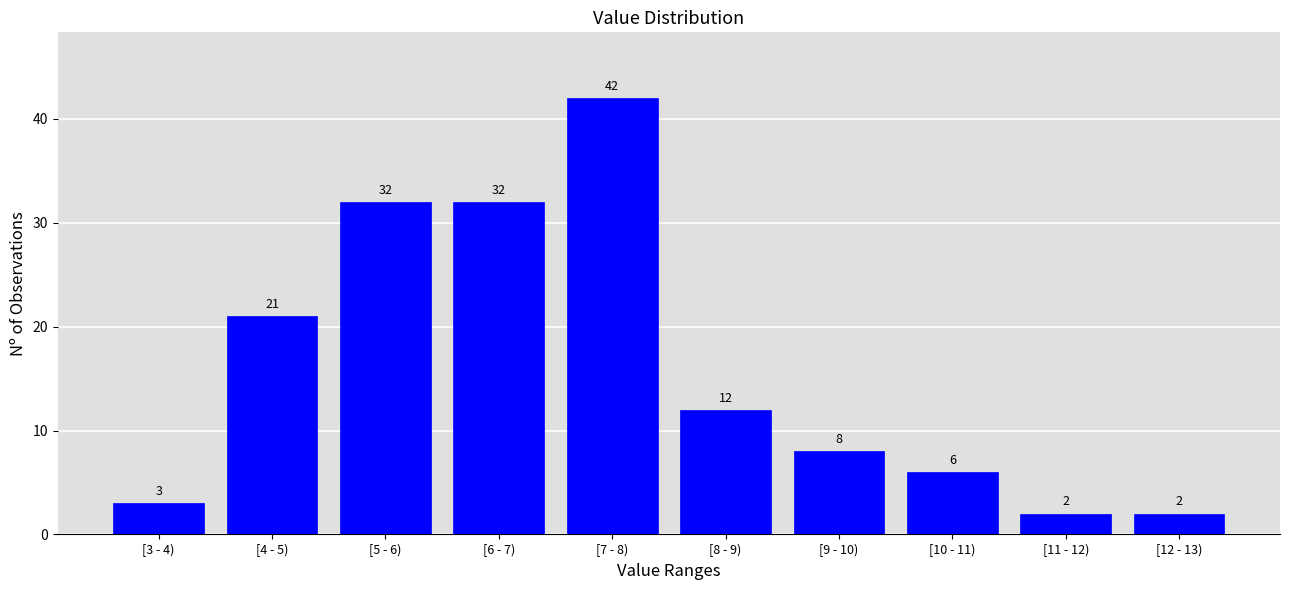

Reading left to right, extract all data points from this chart.

[3 - 4)=3	[4 - 5)=21	[5 - 6)=32	[6 - 7)=32	[7 - 8)=42	[8 - 9)=12	[9 - 10)=8	[10 - 11)=6	[11 - 12)=2	[12 - 13)=2